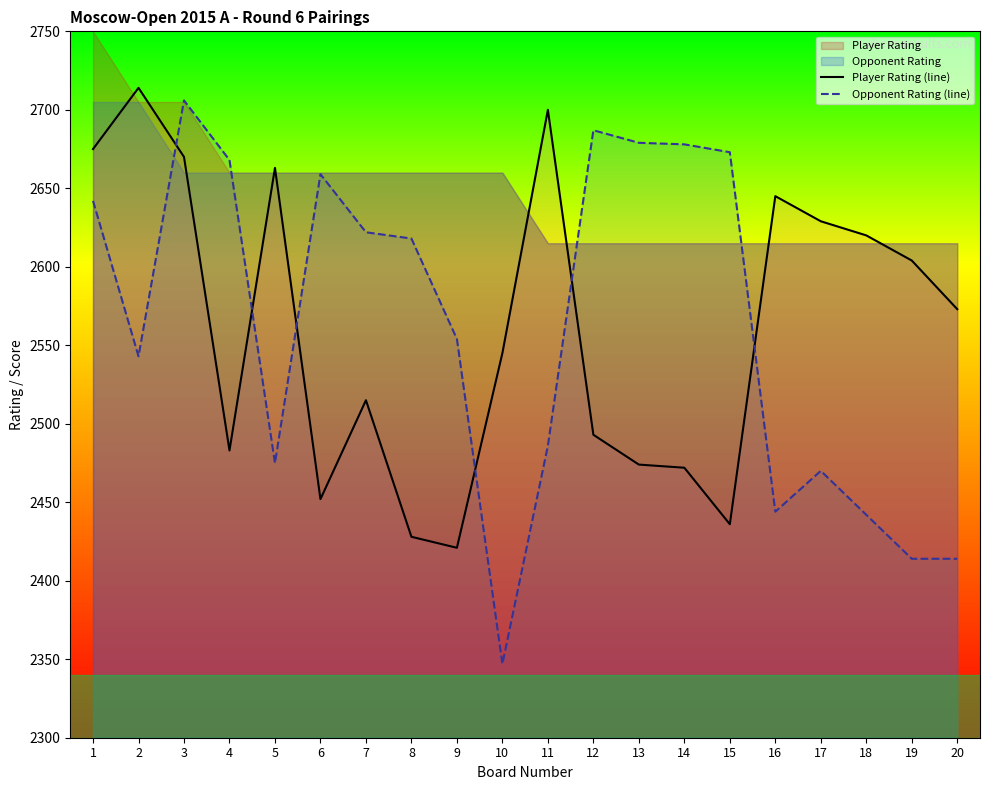

List the labels in order of Opponent Rating (line) value, smallest first.

10, 19, 20, 18, 16, 17, 5, 11, 2, 9, 8, 7, 1, 6, 4, 15, 14, 13, 12, 3